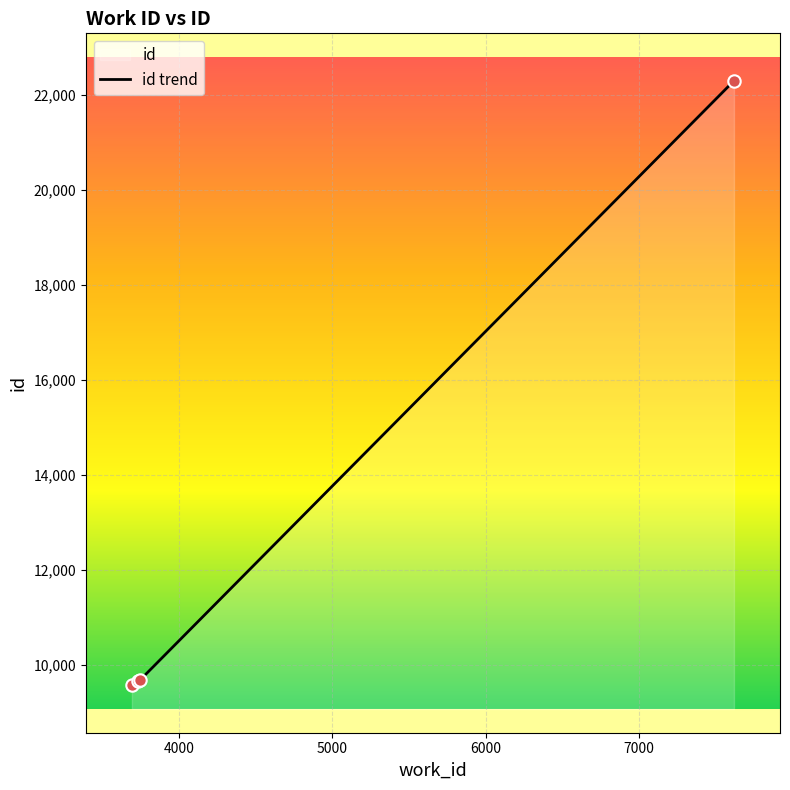

What is the smallest value displayed?

9564